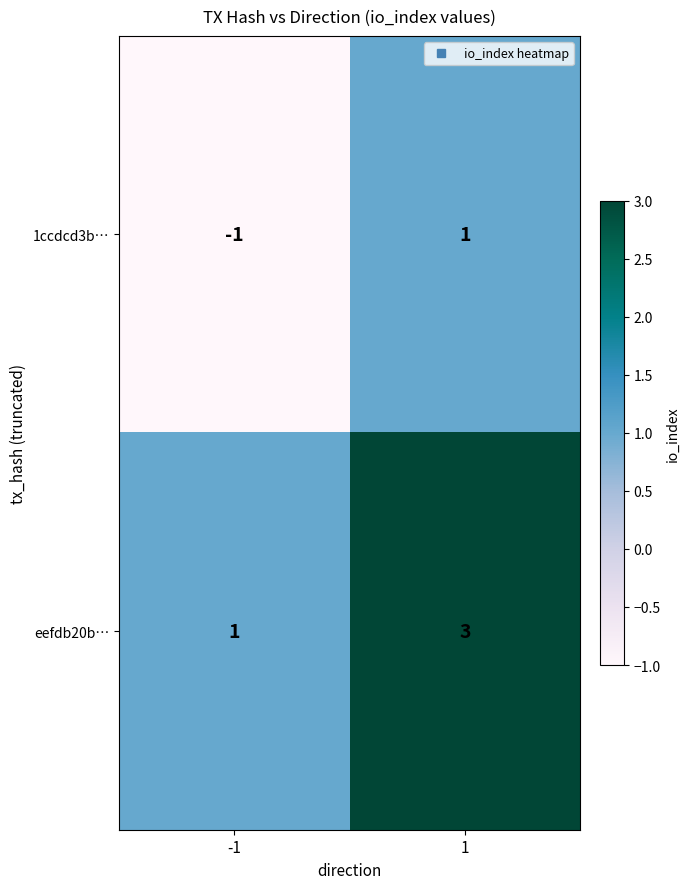

Reading right to left, extract all data points from this chart.

1ccdcd3b…: 1=1	-1=-1
eefdb20b…: 1=3	-1=1